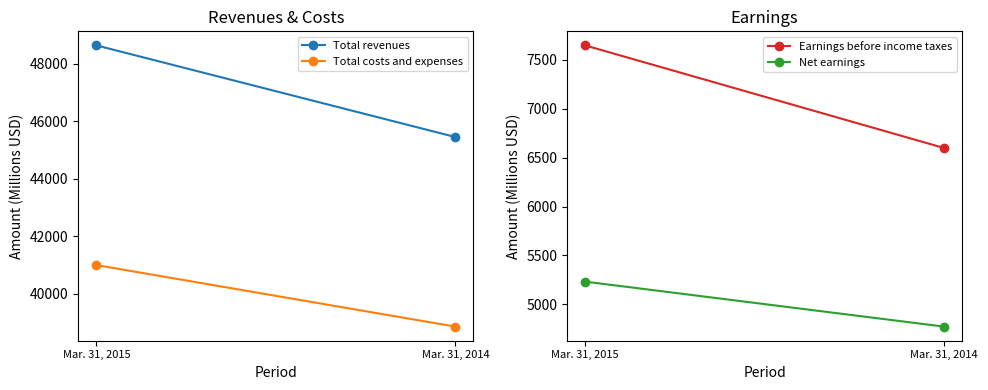

What is the value of the Earnings before income taxes point at the 2nd from the left?

6598